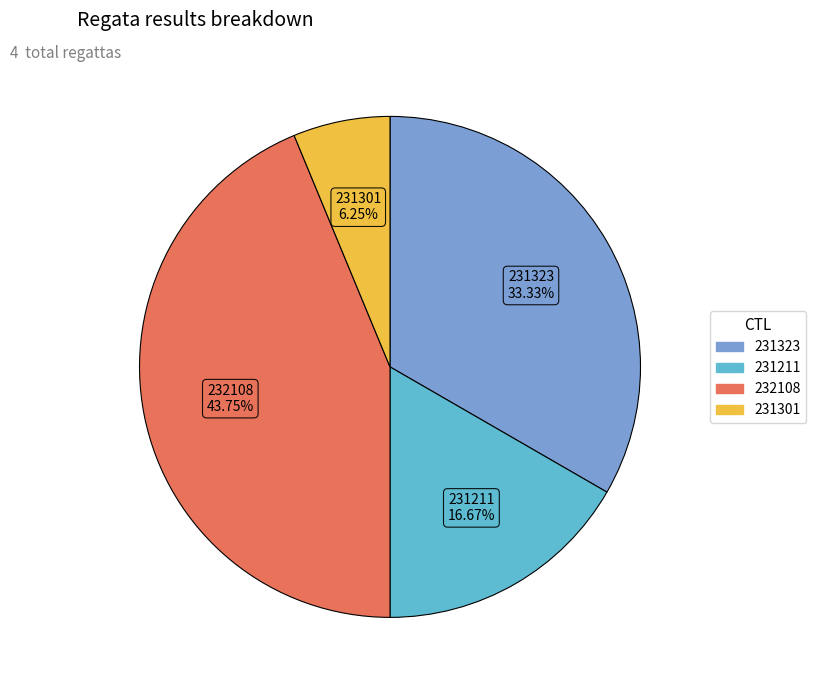

To the nearest percent, what is the combined percentage of 232108 and 231211?

60%